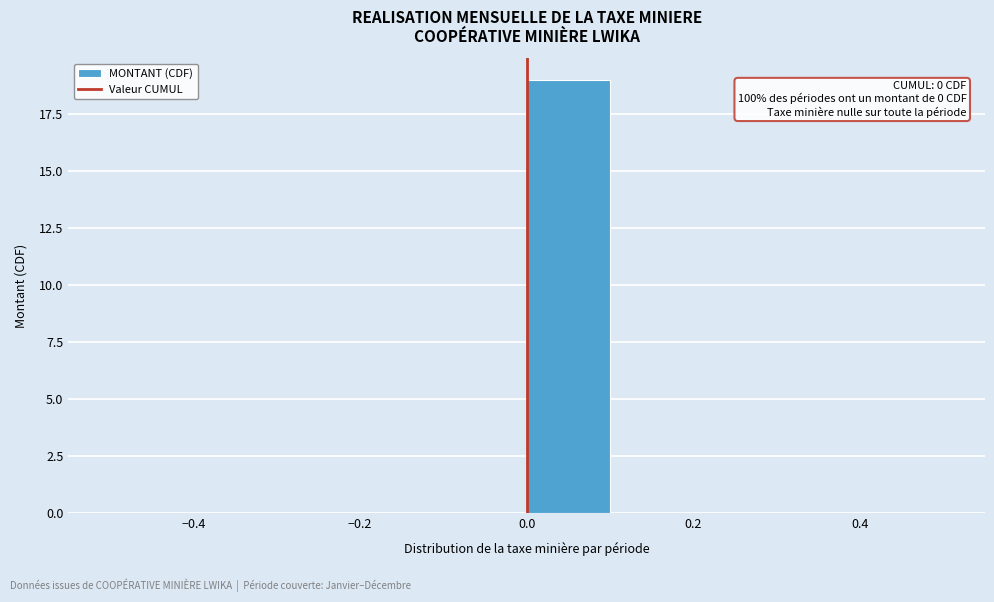

Which range on the x-axis has the tallest bar?

0.0 to 0.1